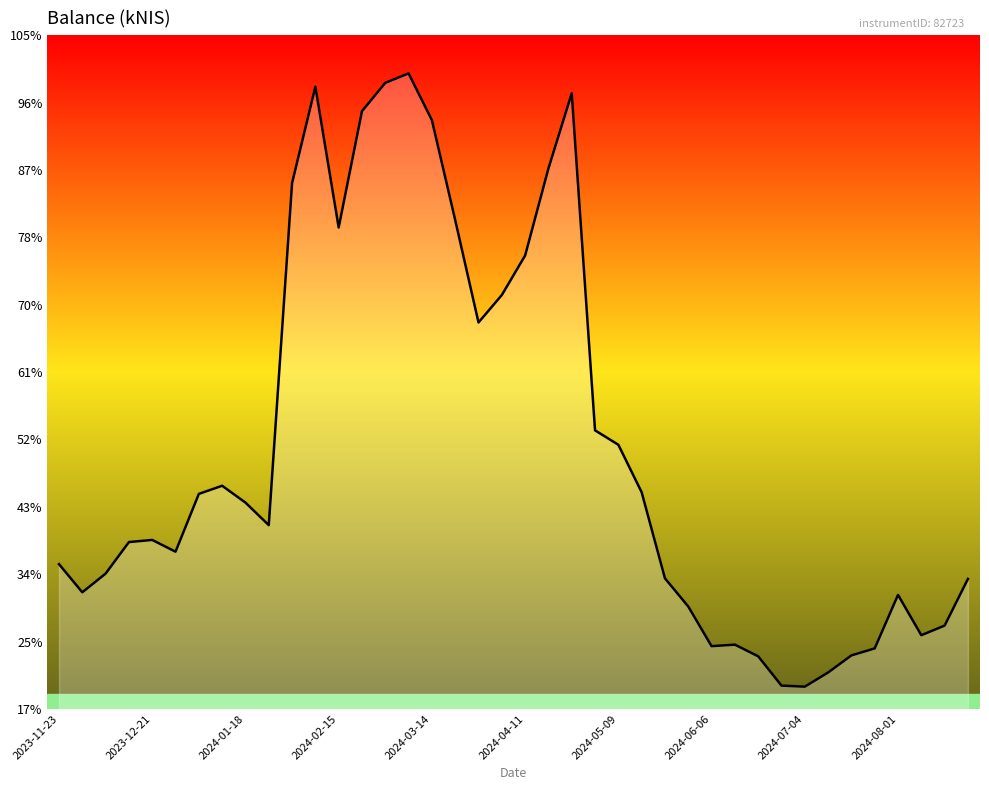

Where is the first local minimum?

2023-11-30